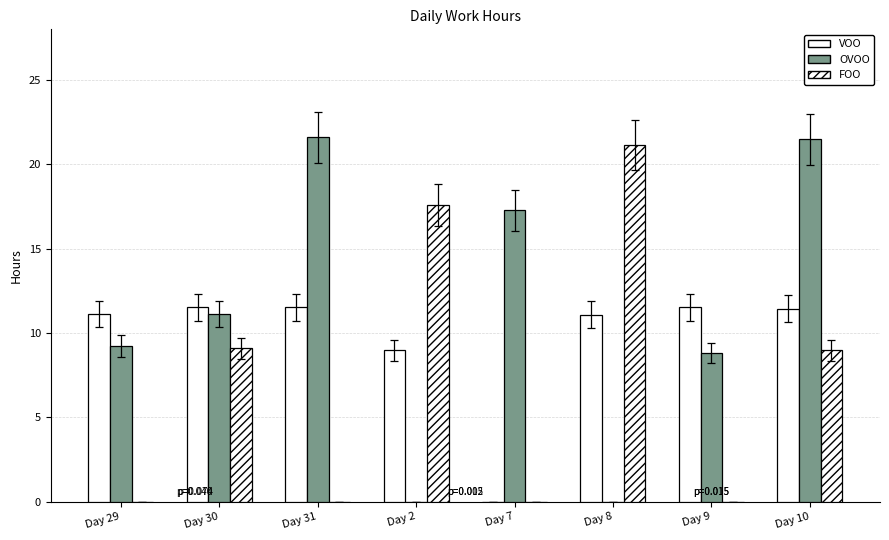

What is the difference between the maximum and minimum values in the FOO series?

21.1